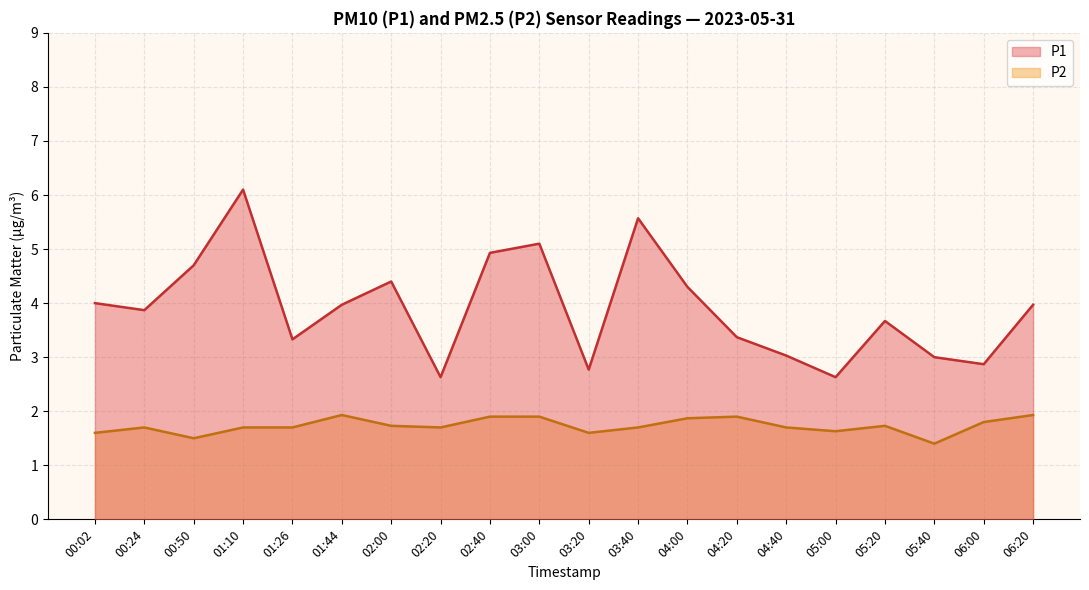

Does the chart display data point markers on the line(s)?

No